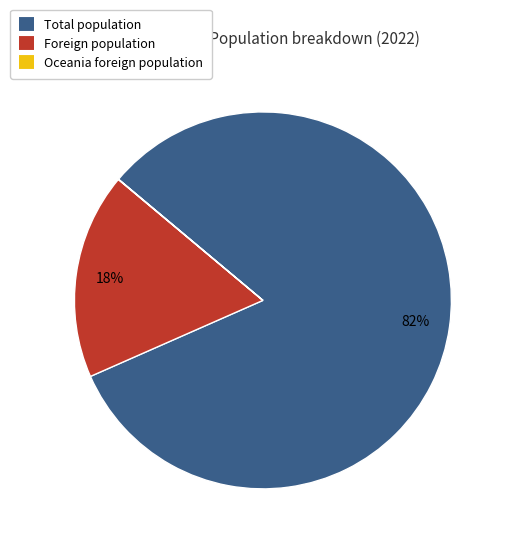

Which slice is the largest?

Total population